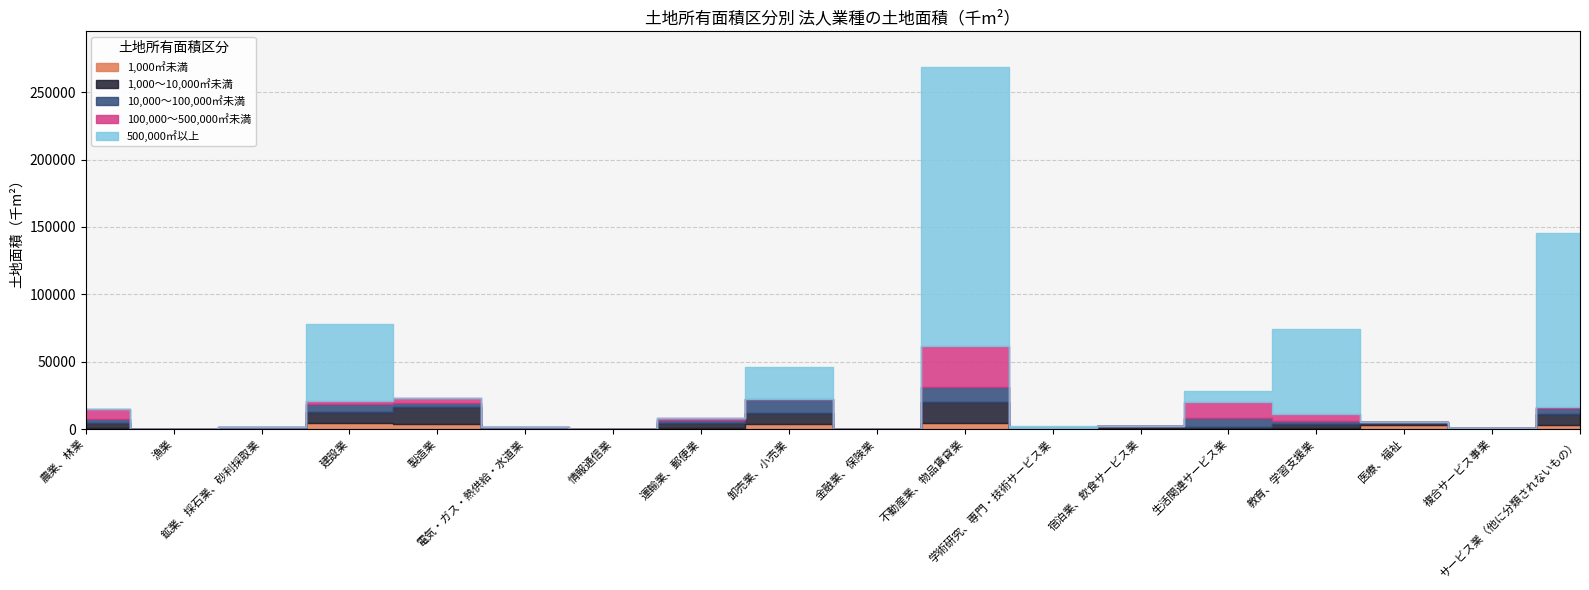

True or false: 10,000～100,000㎡未満 and 100,000～500,000㎡未満 cross at least once.

True